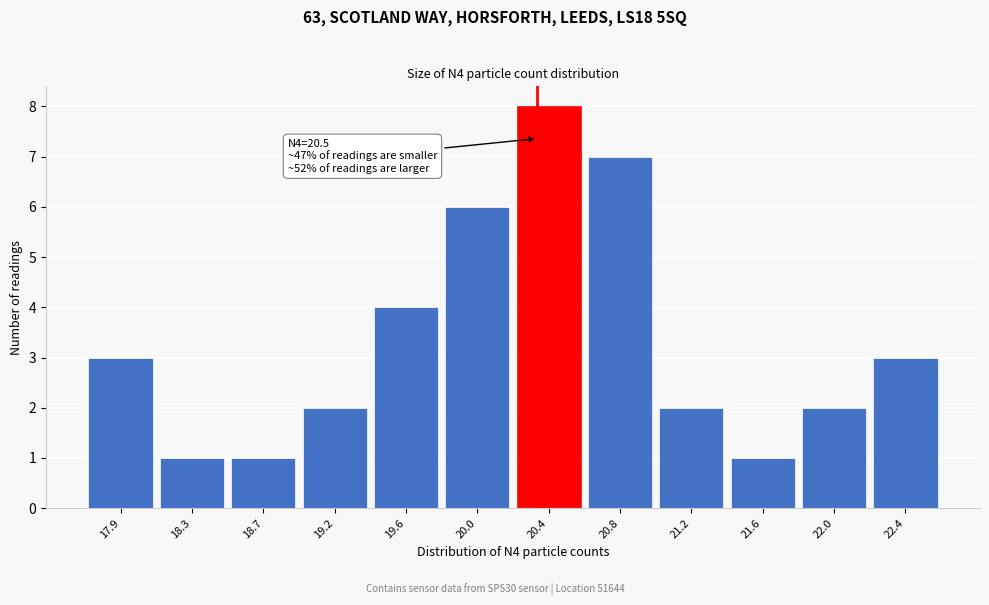

Reading left to right, list all the values displayed in this chart.

17.9=3	18.3=1	18.7=1	19.2=2	19.6=4	20.0=6	20.4=8	20.8=7	21.2=2	21.6=1	22.0=2	22.4=3